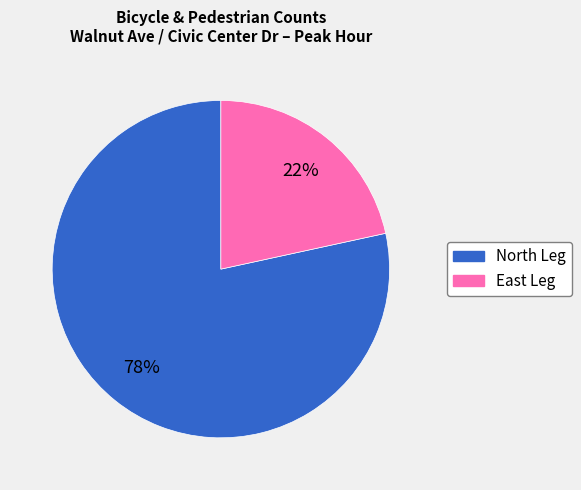

Count the number of slices in the pie.

2